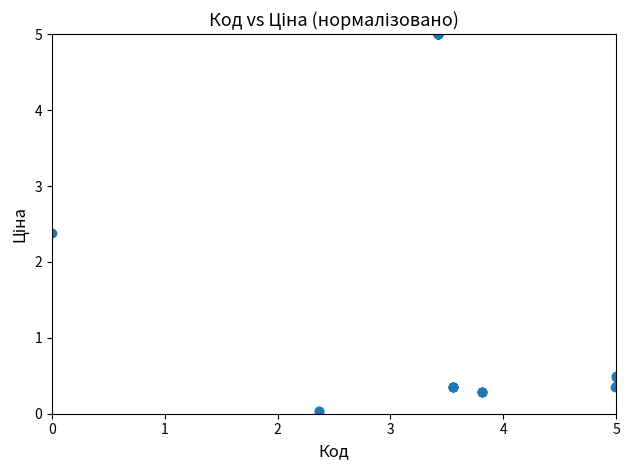

What Y value in the scatter plot is closest to 2?

2.4